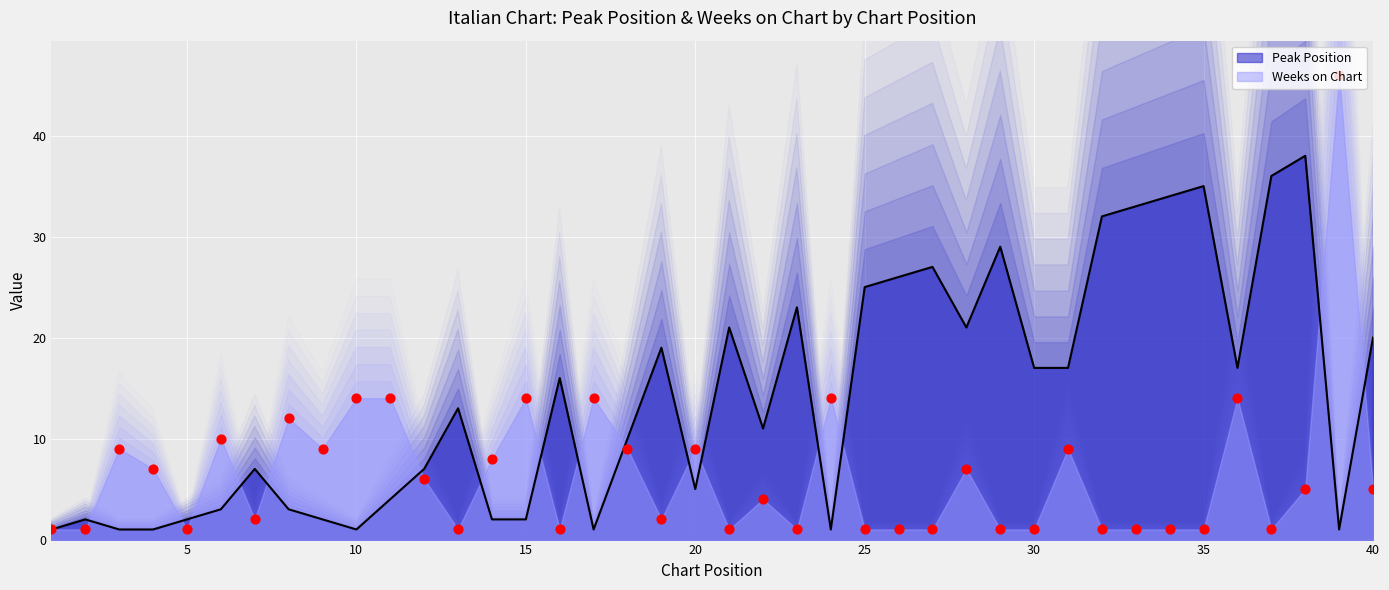

Which series contains the lowest Y value?

Peak Position